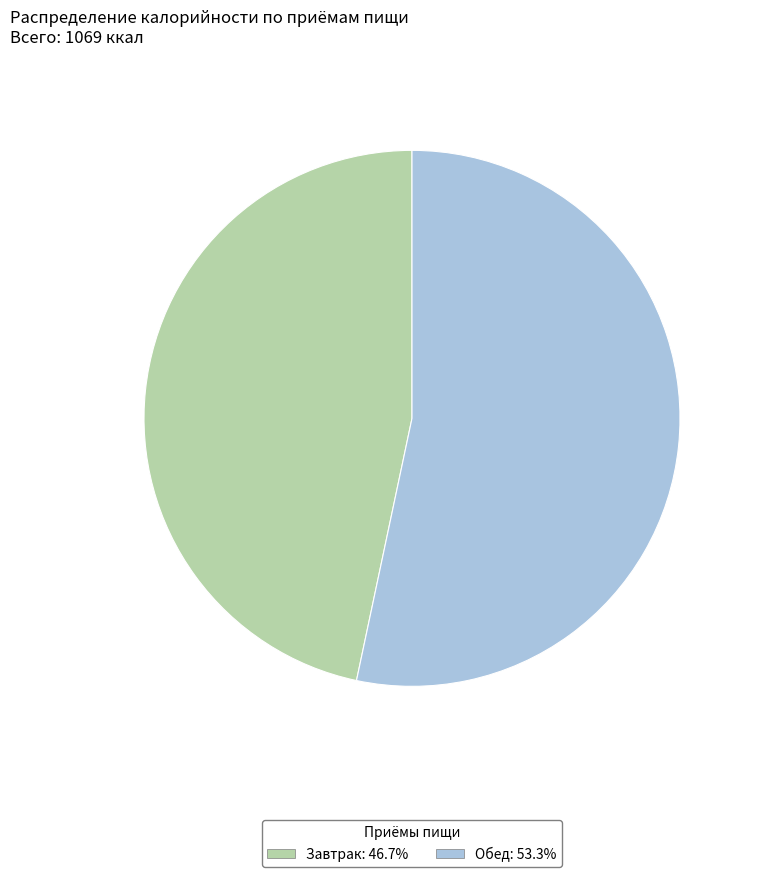

Do Обед and Завтрак together represent more than half of the pie?

Yes